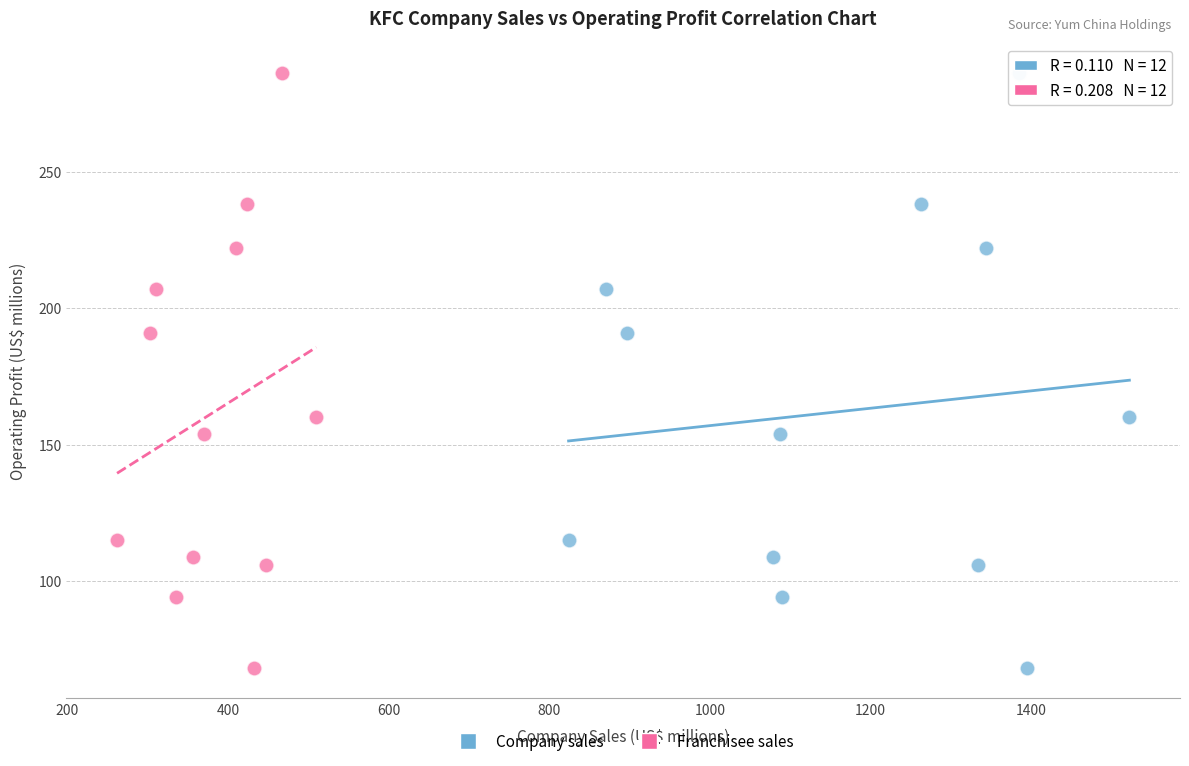

What are all the series names shown in the legend?

Company sales, Franchisee sales